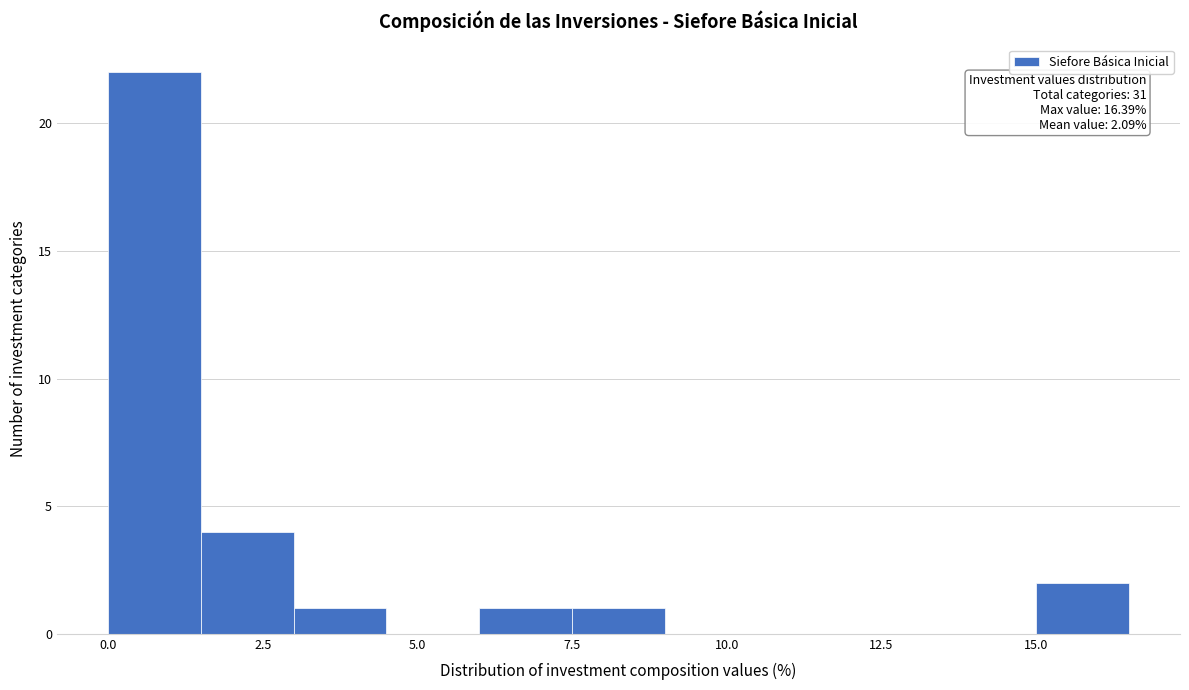

Read against the x-axis, roughly where is the centre of the tallest bar?

1.0